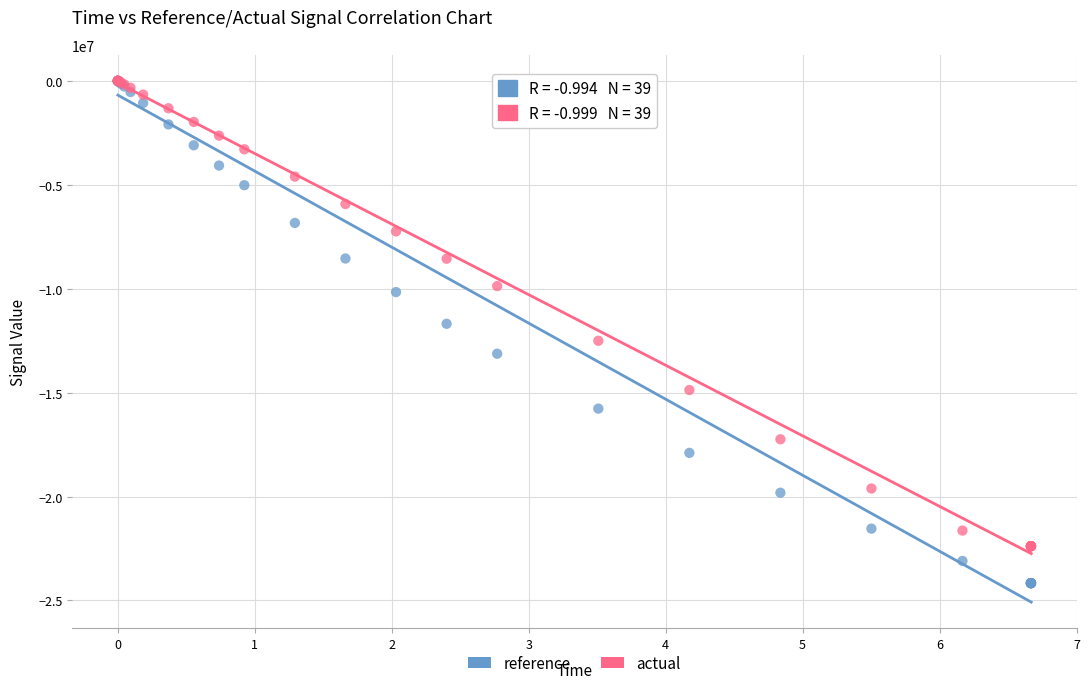

In the actual series, what Y value is closest to -11195922?

-12506037.1